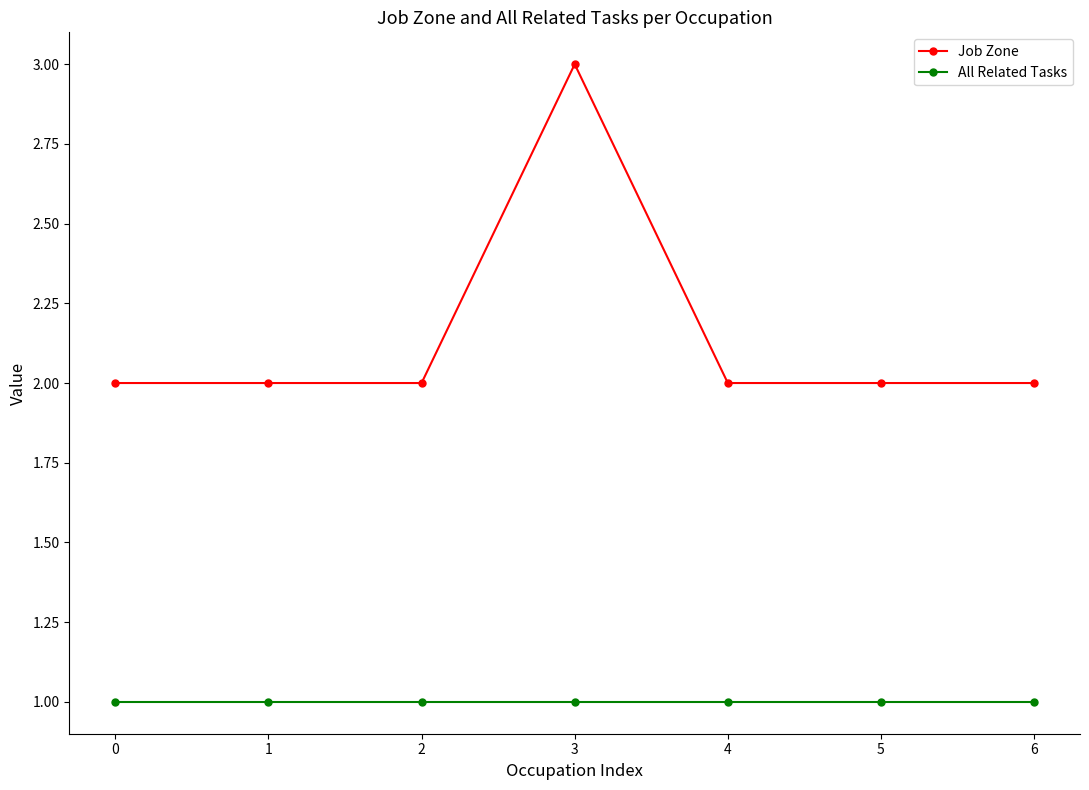

What is the difference between the highest and lowest values at 1?

1